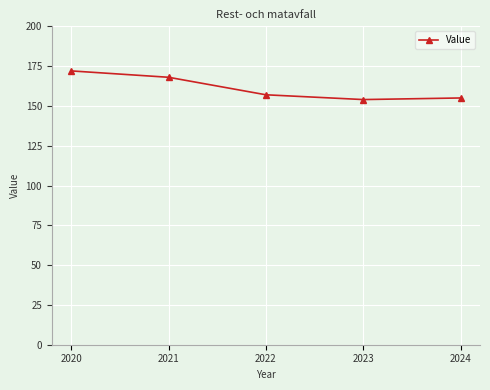

How many lines are shown in the chart?

1